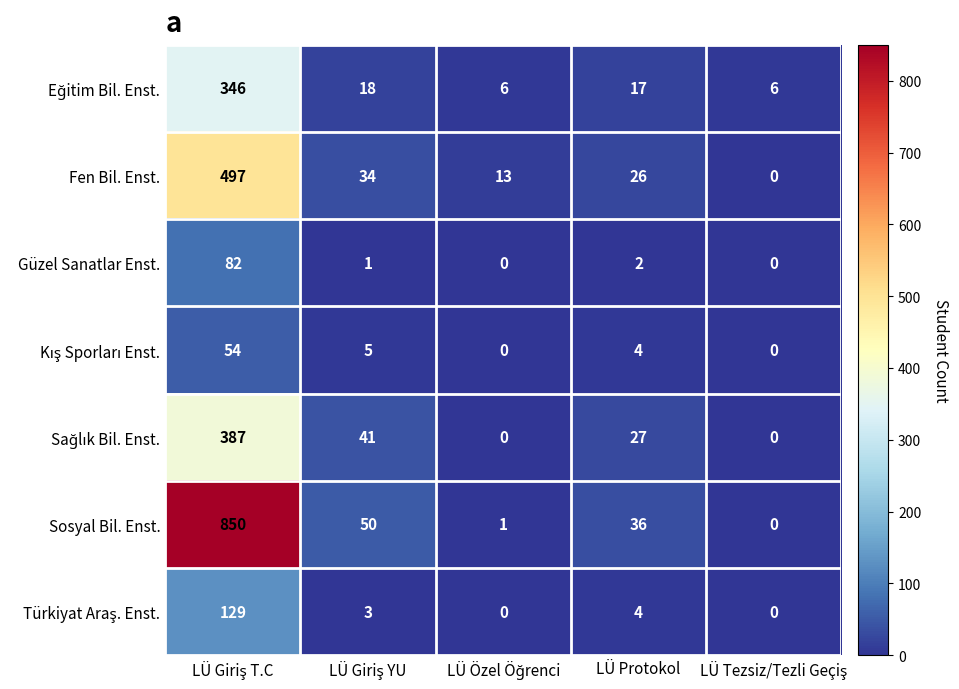

Which series has the largest total across all categories?

Sosyal Bil. Enst.